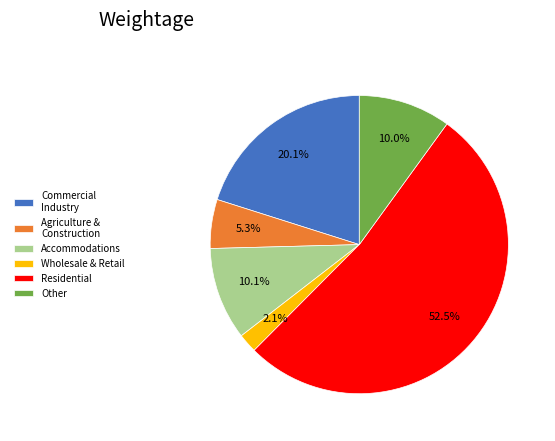

Do Other and Agriculture & Construction together represent more than half of the pie?

No